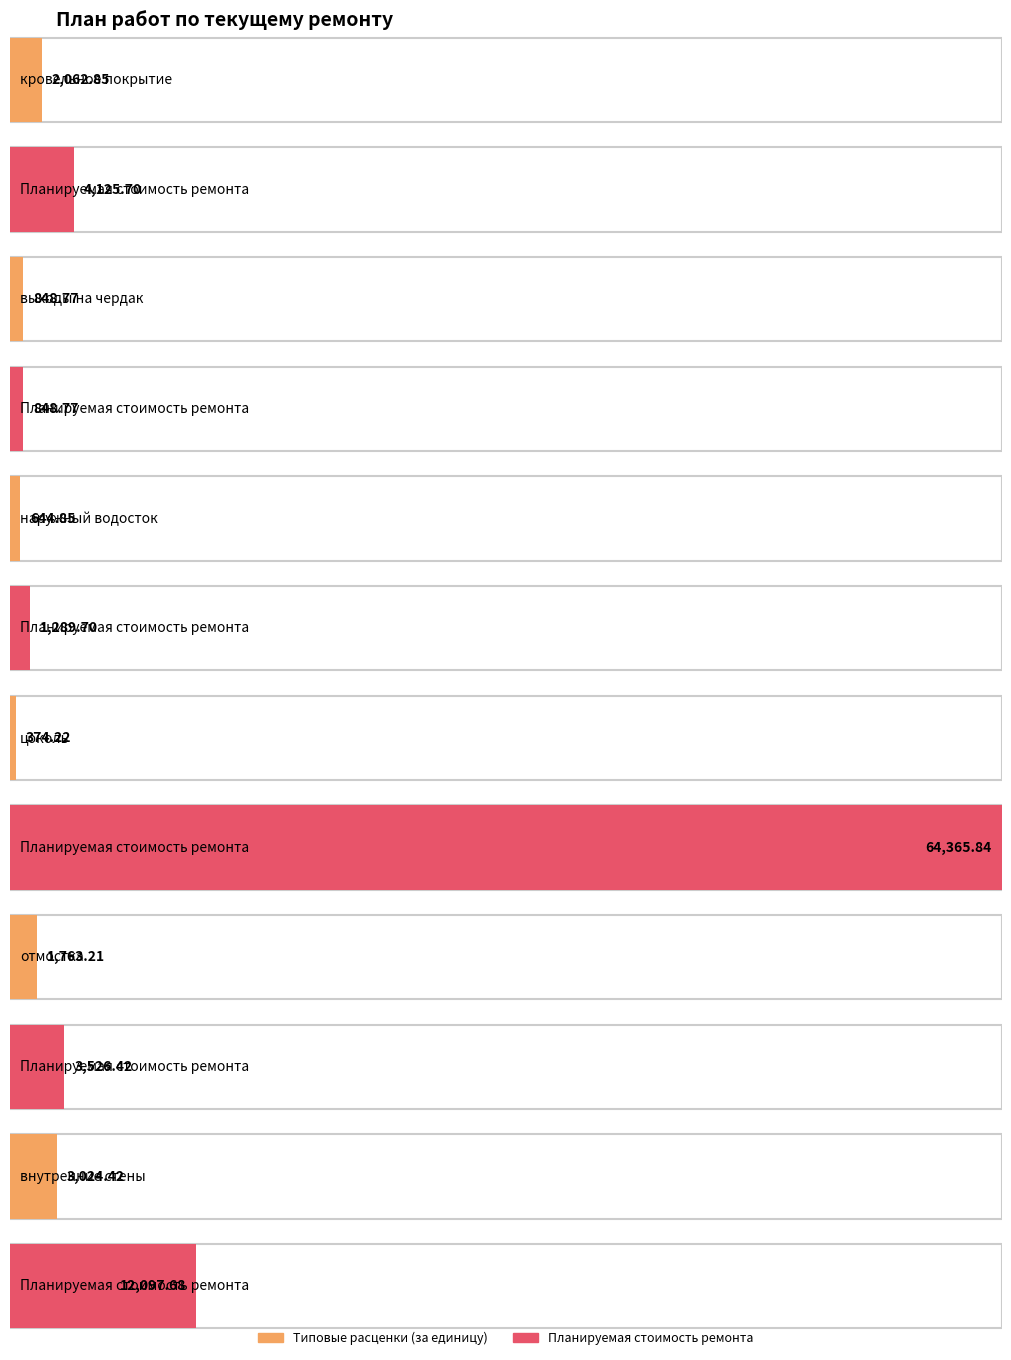

Reading right to left, extract all data points from this chart.

Типовые расценки (за единицу): внутренние стены=3024.4	отмостка=1763.2	цоколь=374.2	наружный водосток=644.9	выходы на чердак=848.8	кровельное покрытие=2062.8
Планируемая стоимость ремонта: внутренние стены=12097.7	отмостка=3526.4	цоколь=64365.8	наружный водосток=1289.7	выходы на чердак=848.8	кровельное покрытие=4125.7